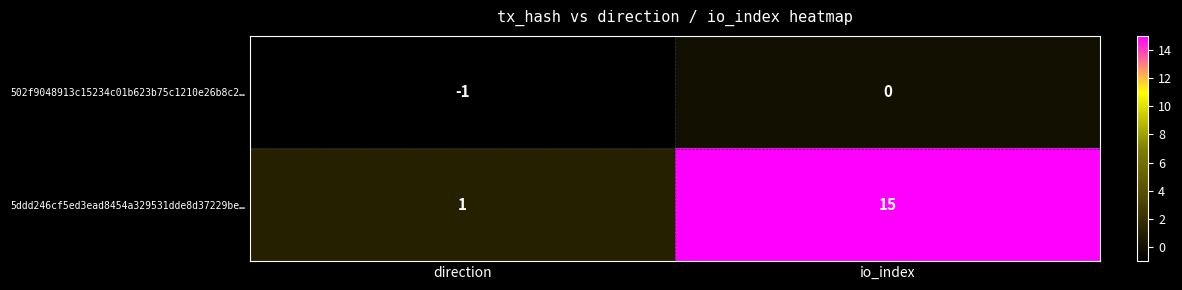

Which series changed the most between direction and io_index?

5ddd246cf5ed3ead8454a329531dde8d37229be…